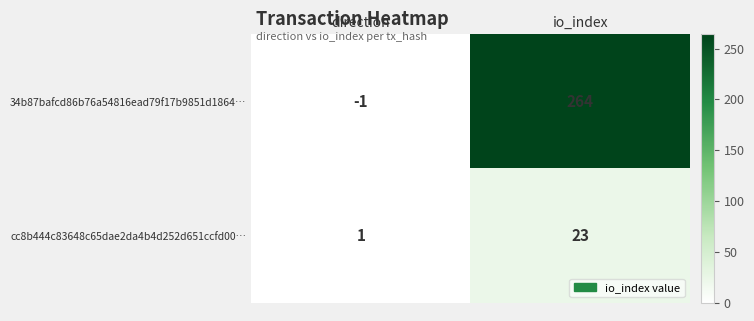

True or false: cc8b444c83648c65dae2da4b4d252d651ccfd00… has a value of 1 at direction.

True